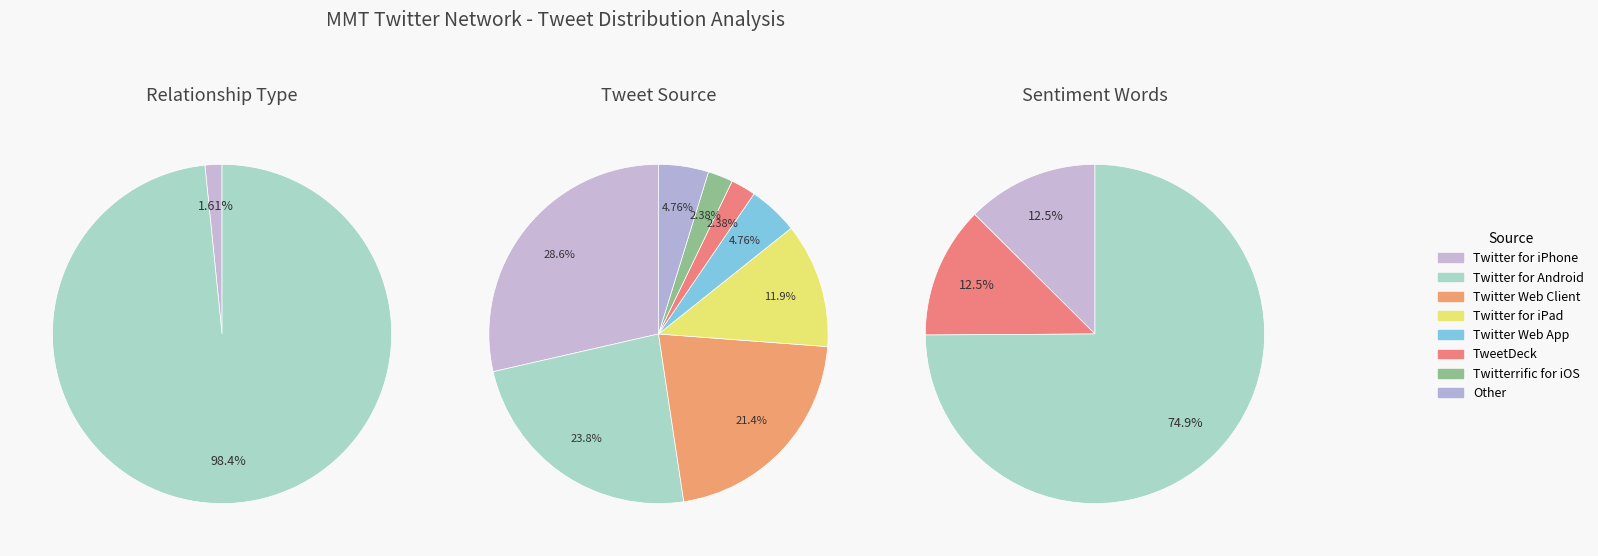

What is the change in value from Tweet to Retweet?

+60